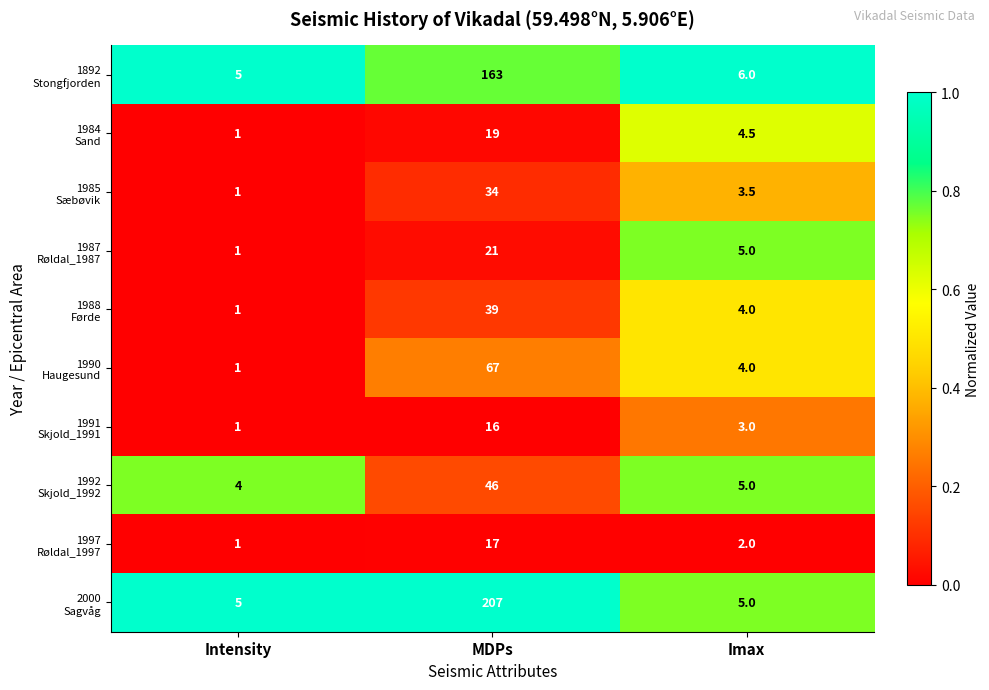

What is the difference between the highest and lowest values at Intensity?

4.0